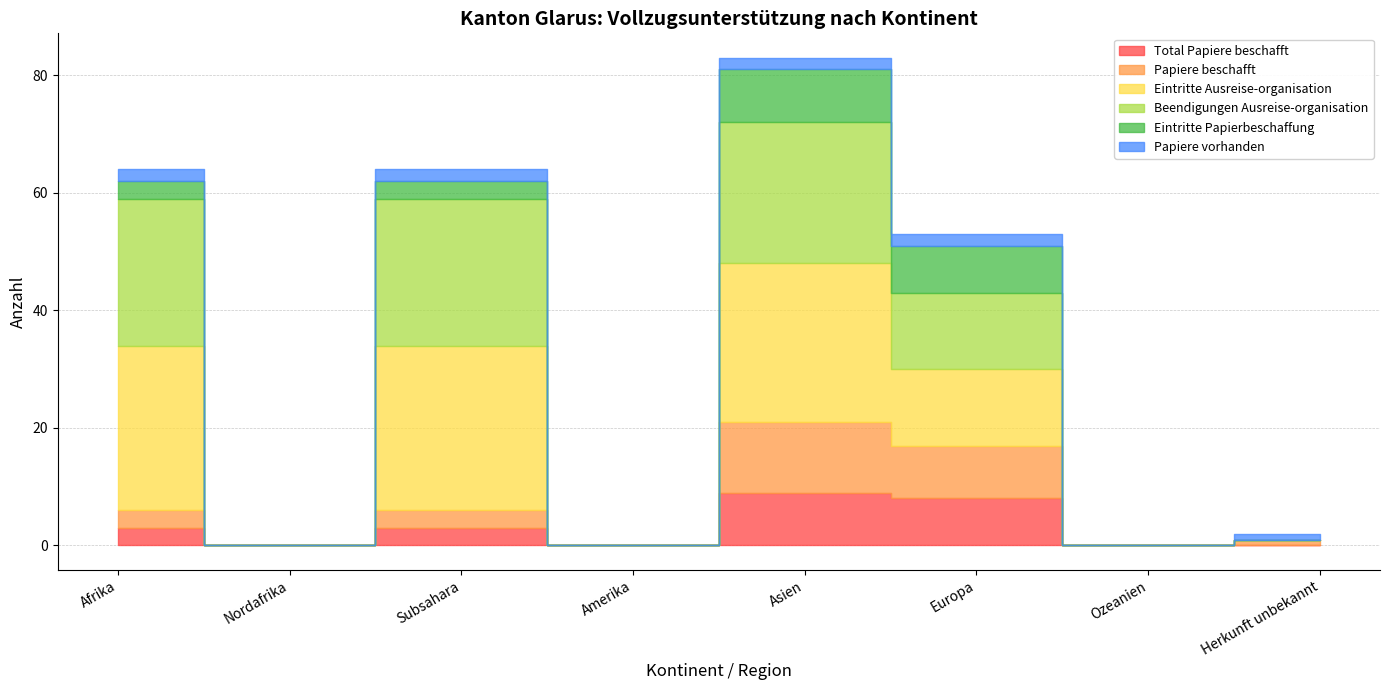

What is the approximate value of Total Papiere beschafft at Subsahara?

3